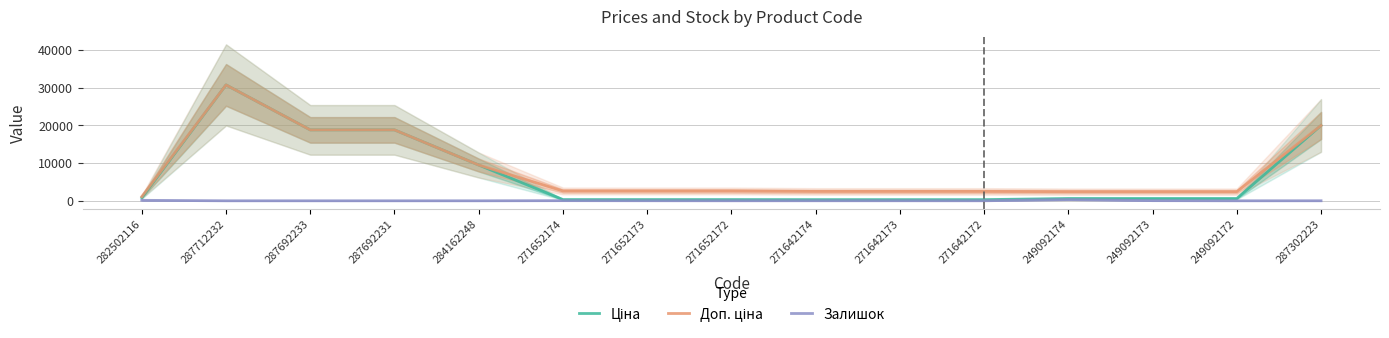

Reading left to right, transcribe all the data shown in this chart.

Ціна: 818.5	30717.1	18796.8	18796.8	9480.1	324.8	324.8	324.8	310.3	310.3	310.3	603.7	603.7	603.7	19964.2
Доп. ціна: 1109.2	30717.1	18796.8	18796.8	9480.1	2598.3	2598.3	2598.3	2482.4	2482.4	2482.4	2414.8	2414.8	2414.8	19964.2
Залишок: 125.0	0.0	0.0	0.0	0.0	34.0	15.0	4.0	11.0	10.0	4.0	328.0	38.0	0.0	7.0